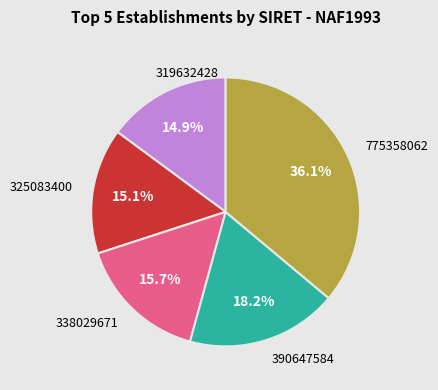

Does 338029671 account for over 50% of the chart?

No